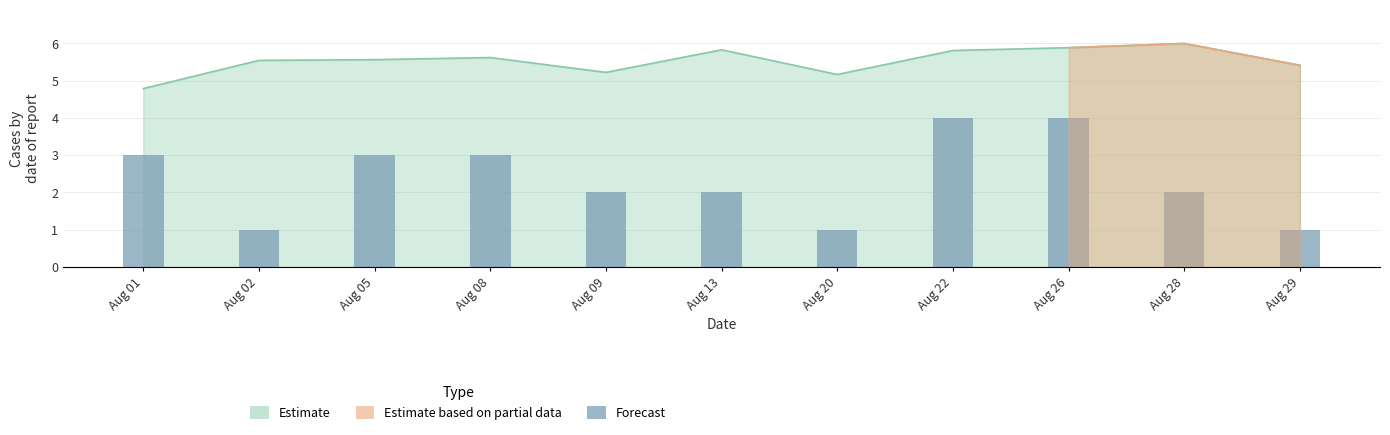

How many bars are there in total?

11